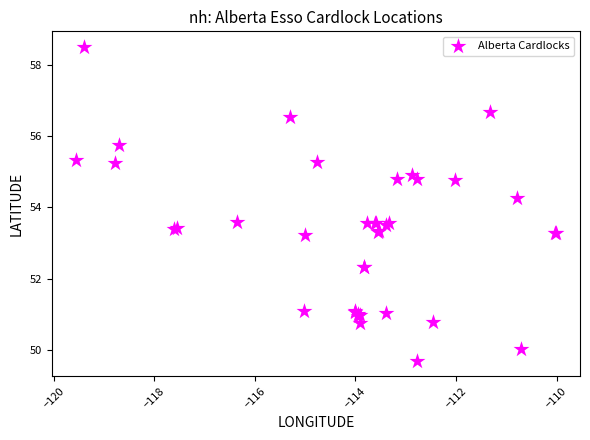

What Y value in the scatter plot is closest to 54?

54.3